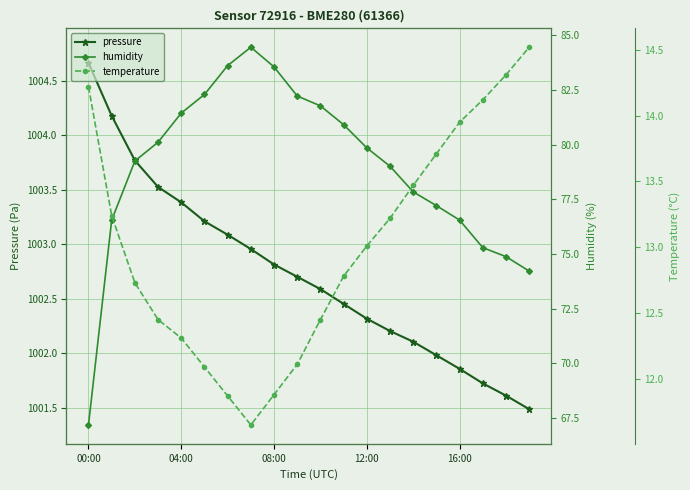

What is the minimum value for pressure?

1001.5